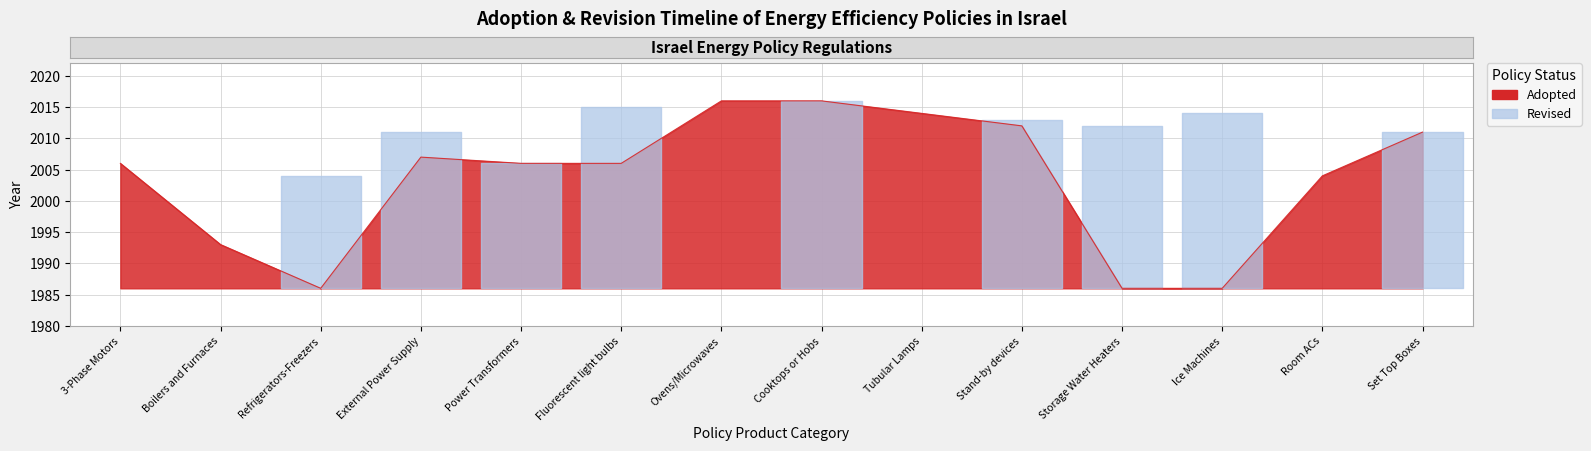

Reading left to right, list all the values displayed in this chart.

2006	1993	1986	2007	2006	2006	2016	2016	2014	2012	1986	1986	2004	2011